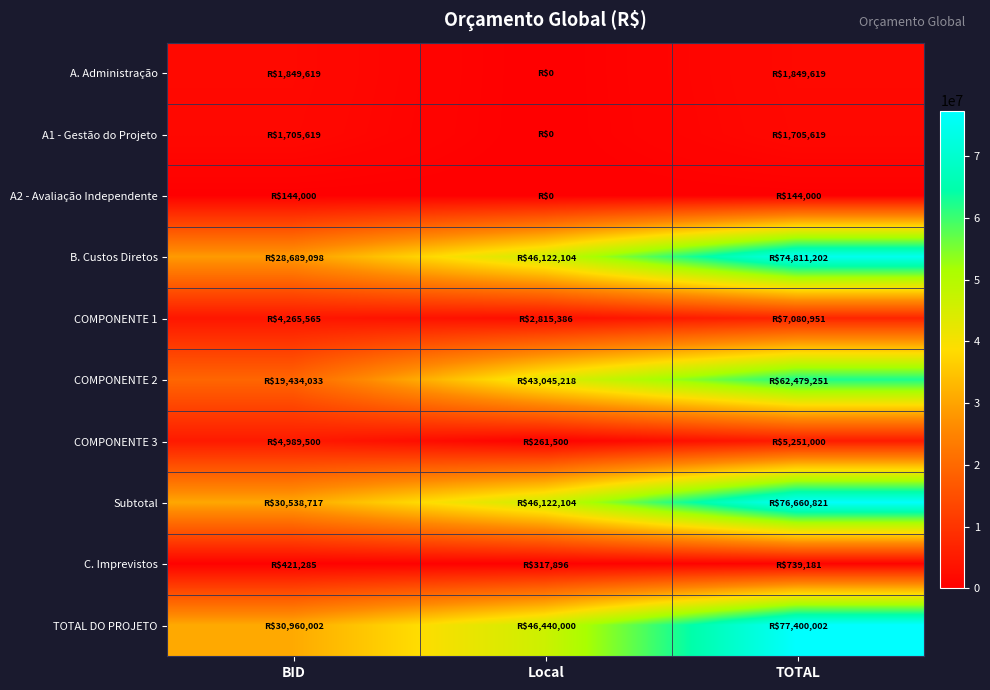

How many series are shown in this chart?

10